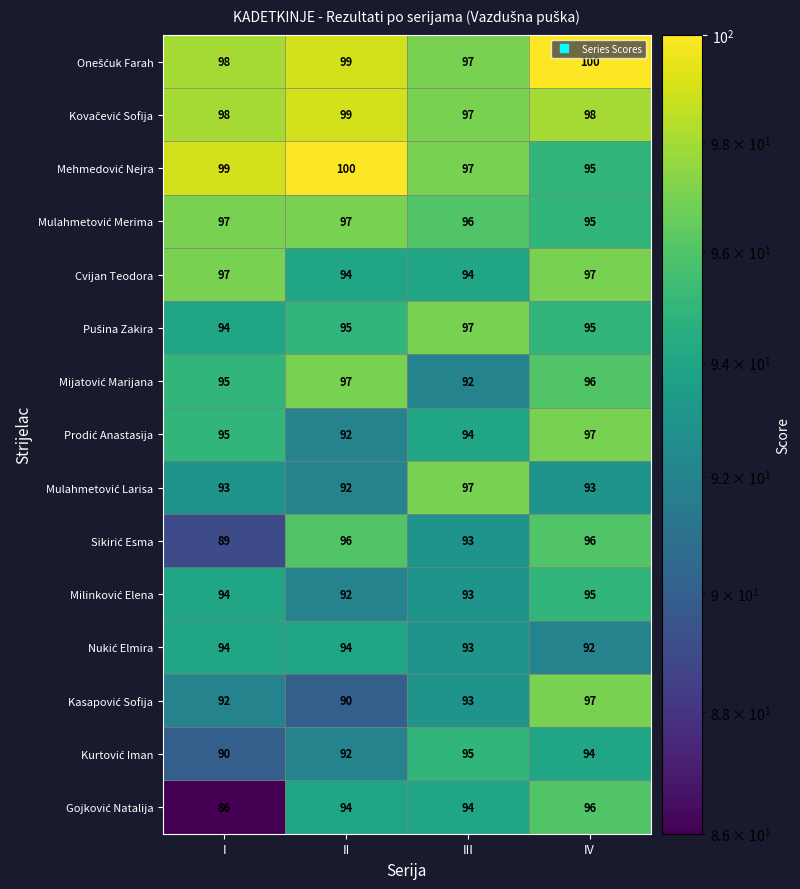

Which category has the lowest value across all series?

I